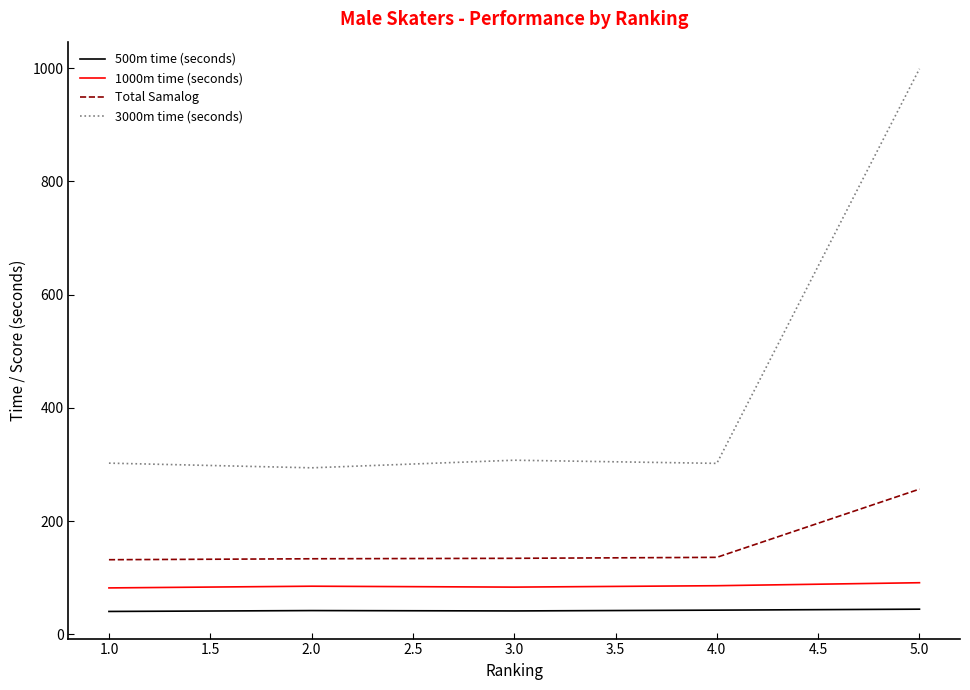

At which category is the sum across all series the highest?

5.0